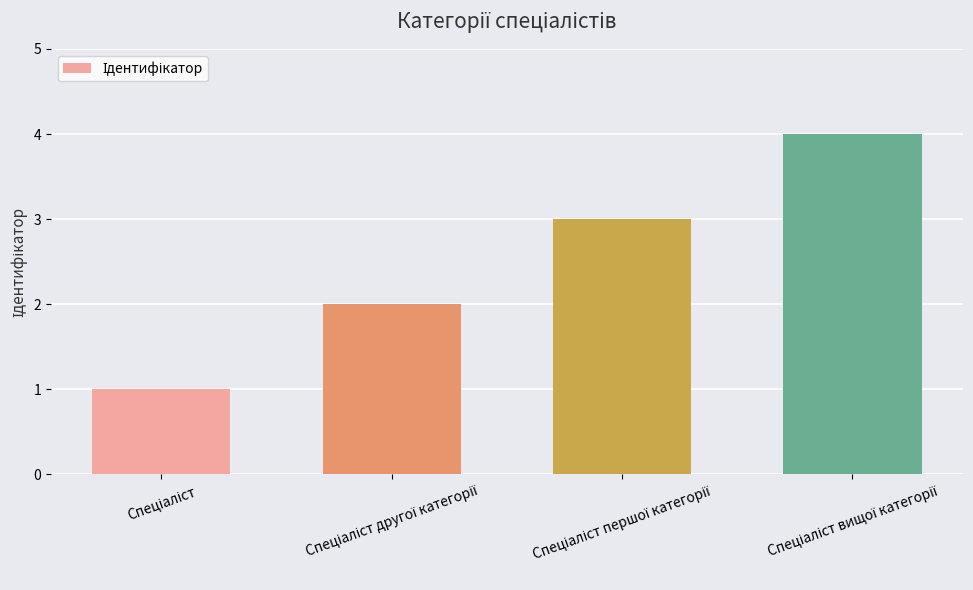

What is the maximum value shown in the chart?

4